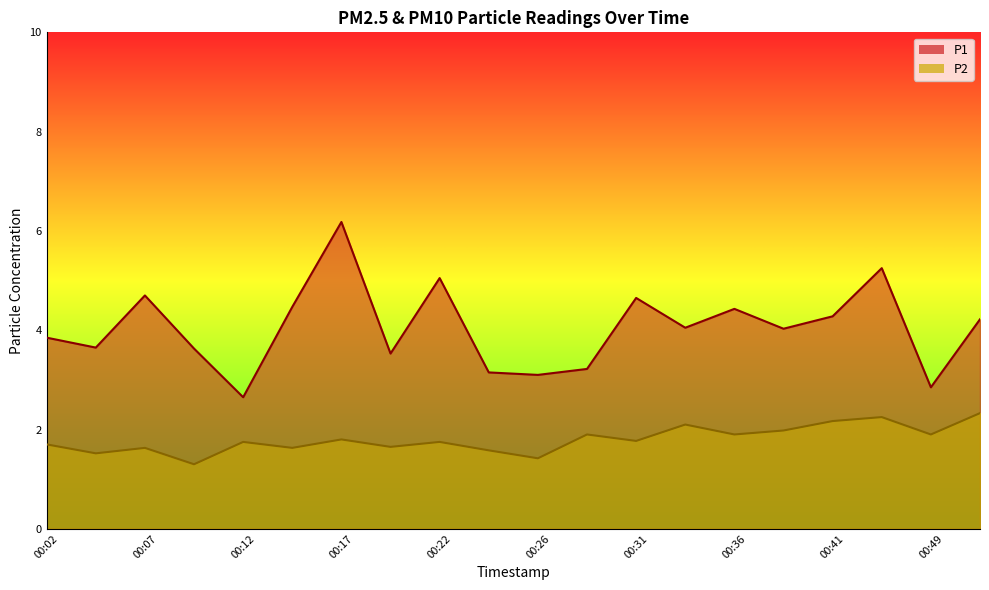

Reading left to right, extract all data points from this chart.

P1: 3.9	3.6	4.7	3.6	2.6	4.5	6.2	3.5	5.0	3.1	3.1	3.2	4.7	4.0	4.4	4.0	4.3	5.2	2.9	4.2
P2: 1.7	1.5	1.6	1.3	1.8	1.6	1.8	1.6	1.8	1.6	1.4	1.9	1.8	2.1	1.9	2.0	2.2	2.2	1.9	2.3